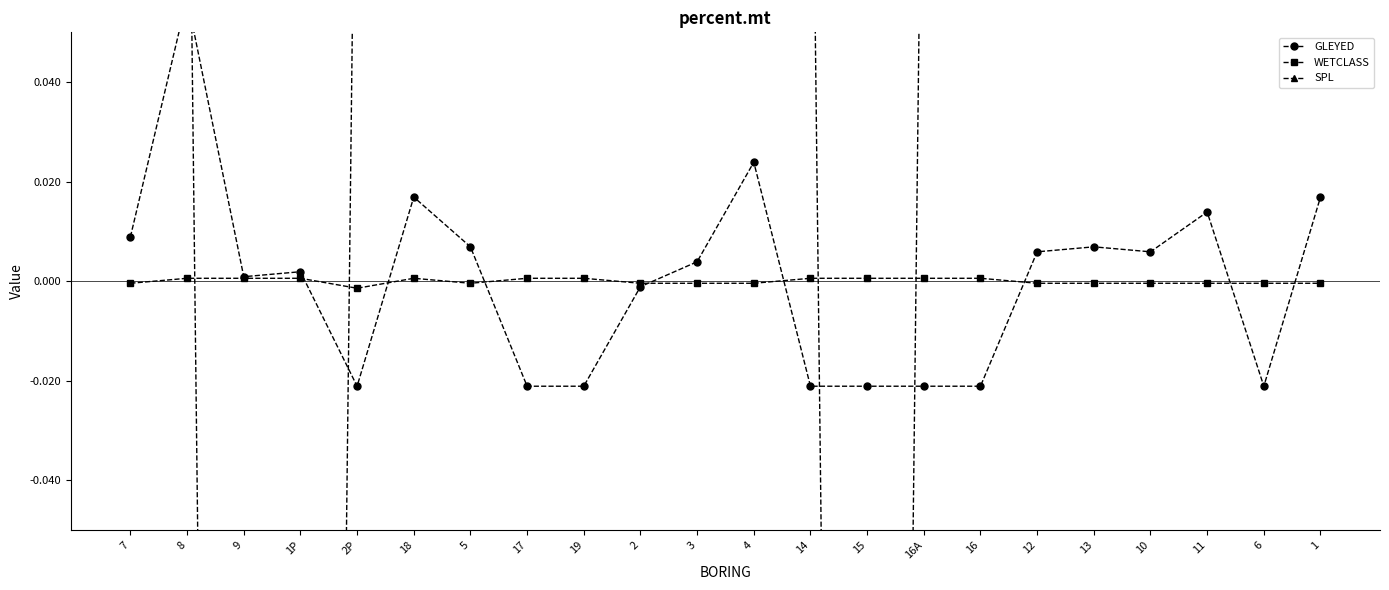

Count the WETCLASS values in the range 0 to 1.

10